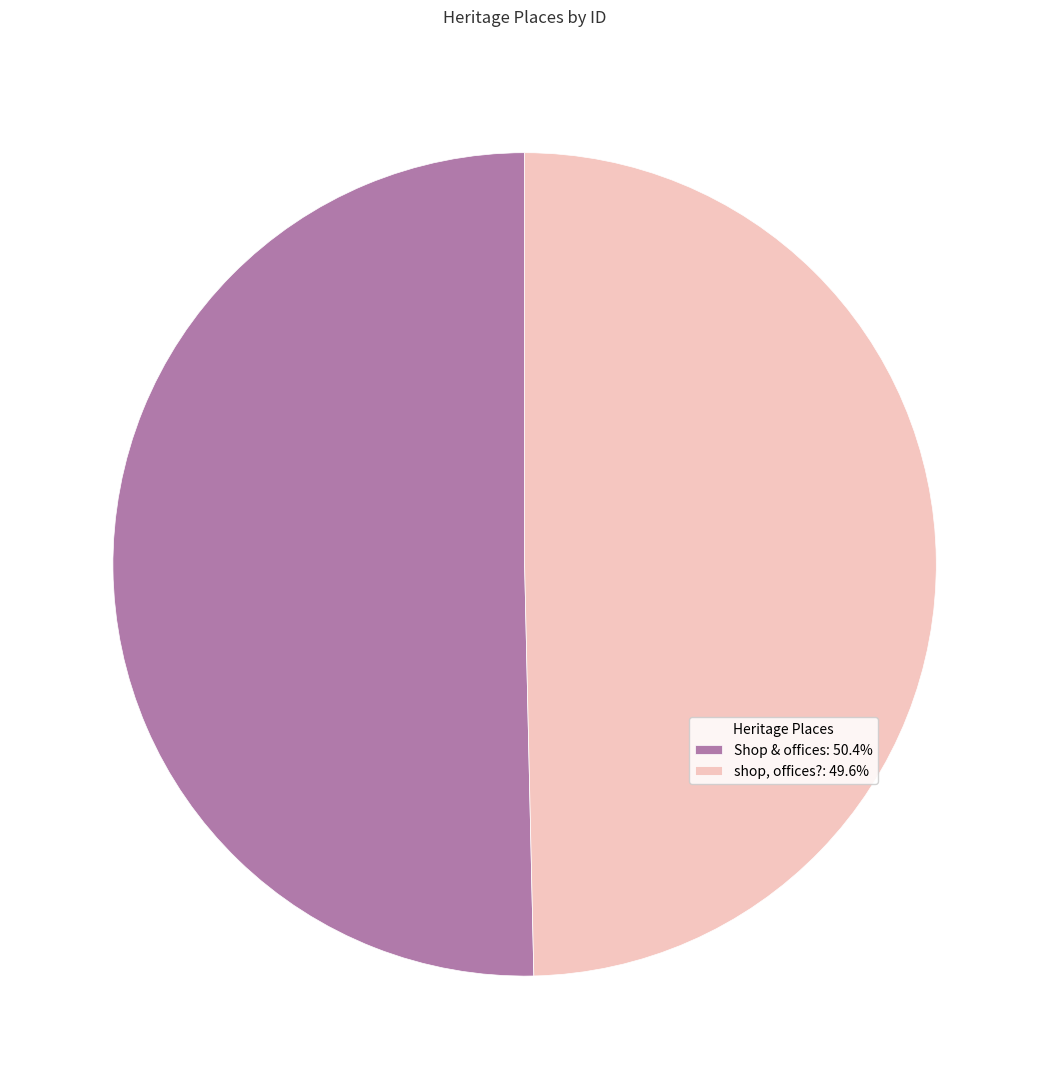

Approximately how many times larger is the value at Shop & offices: 50.4% compared to shop, offices?: 49.6%?

1.0